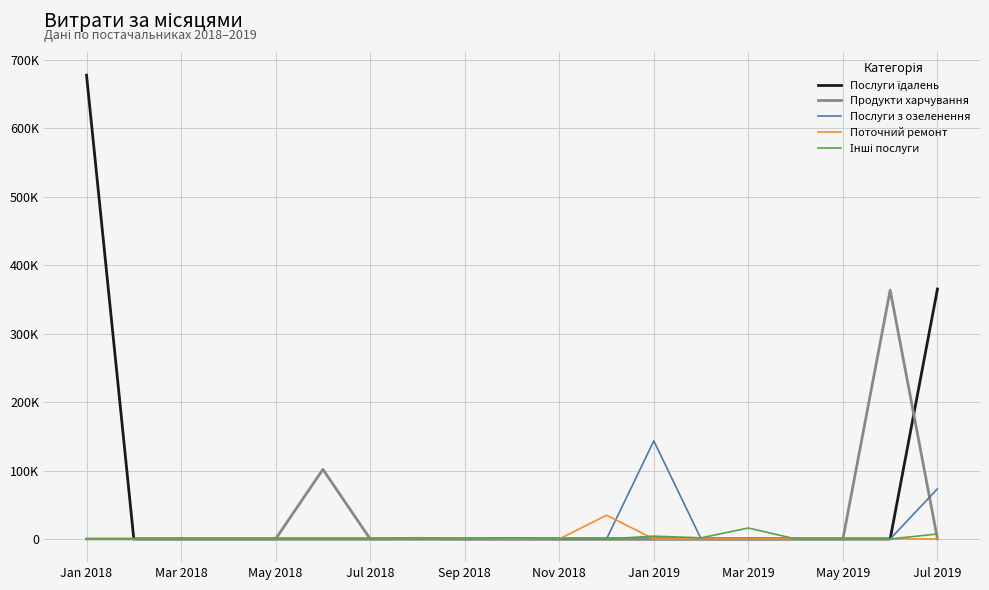

Is this an area chart (filled region under the line)?

No